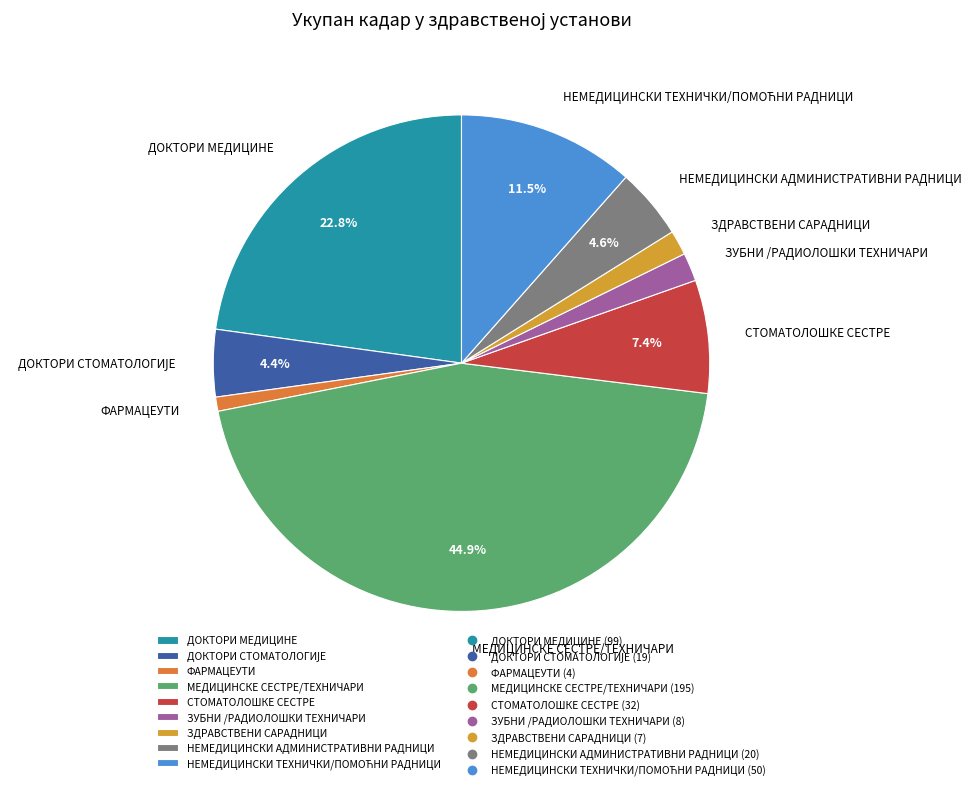

Which category has the smallest portion of the pie?

ФАРМАЦЕУТИ